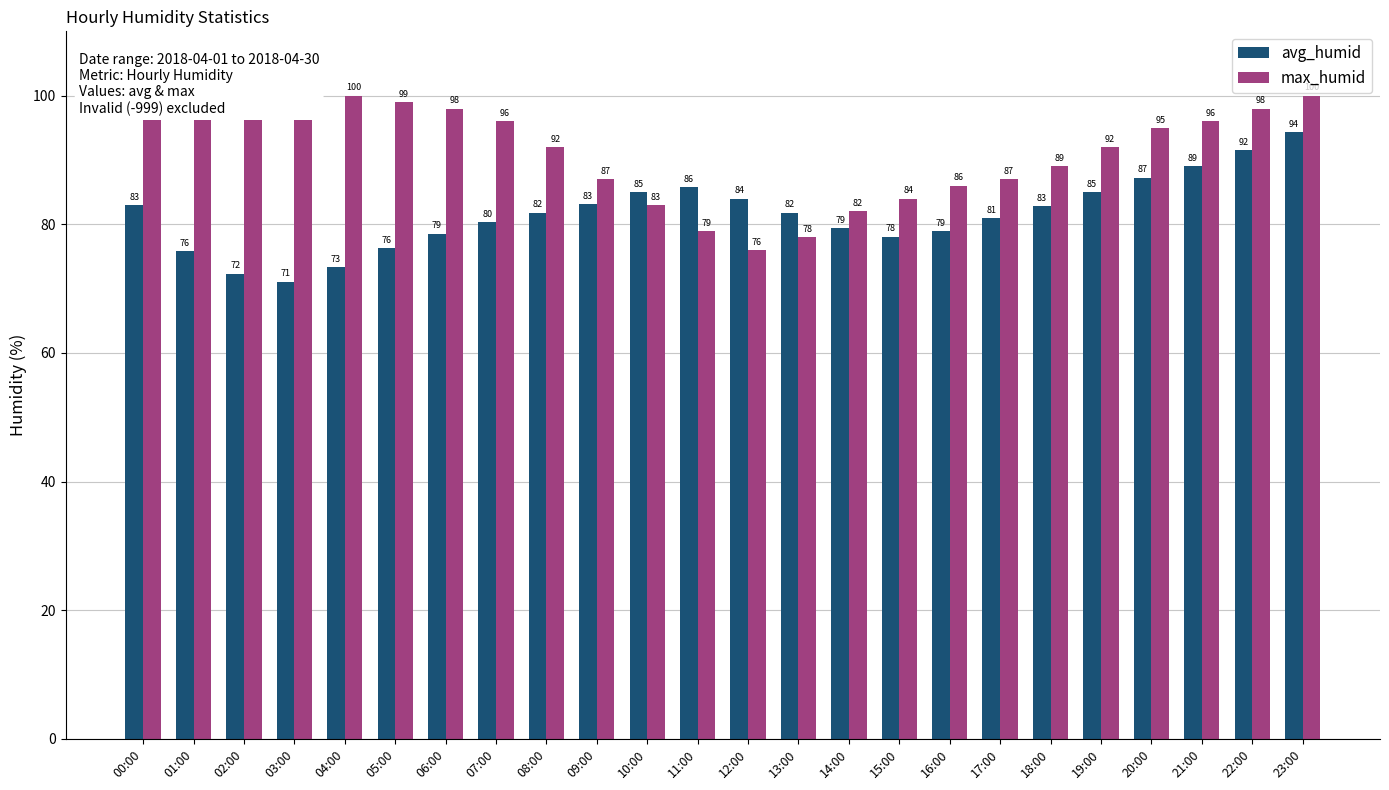

Rank the series by their maximum value, from highest to lowest.

max_humid, avg_humid